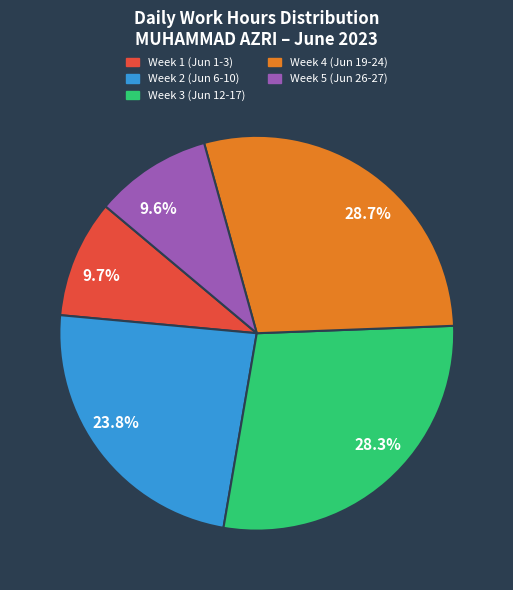

Does 9.6% account for over 50% of the chart?

No